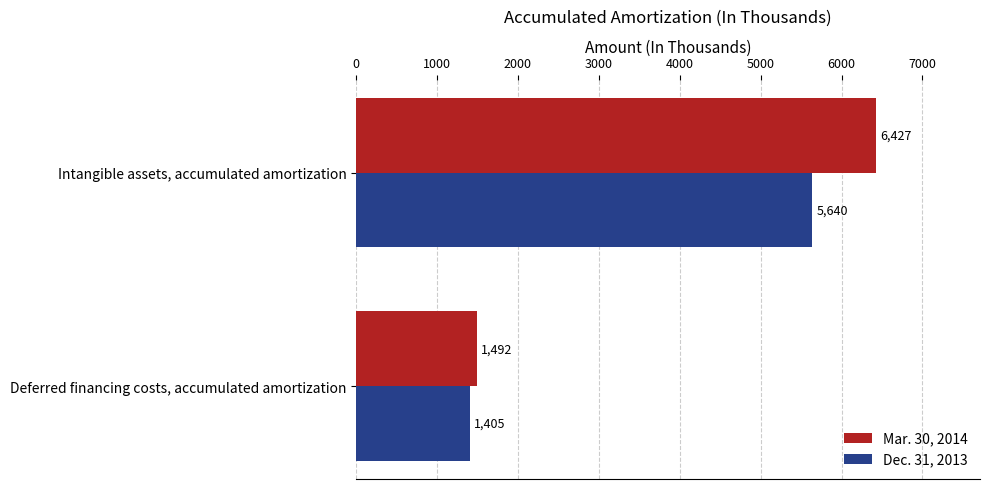

Is it true that Dec. 31, 2013 equals 5640 at Intangible assets, accumulated amortization?

True